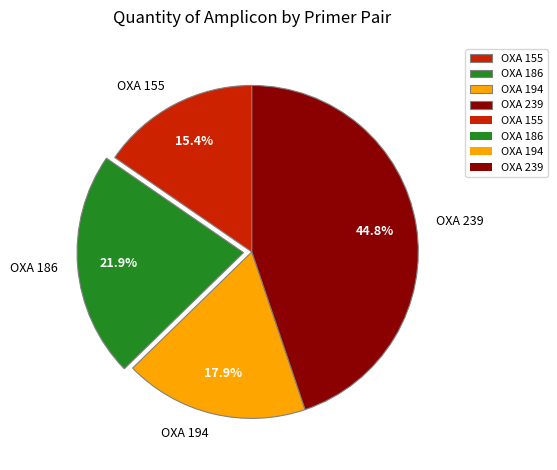

How many segments does this pie chart have?

4